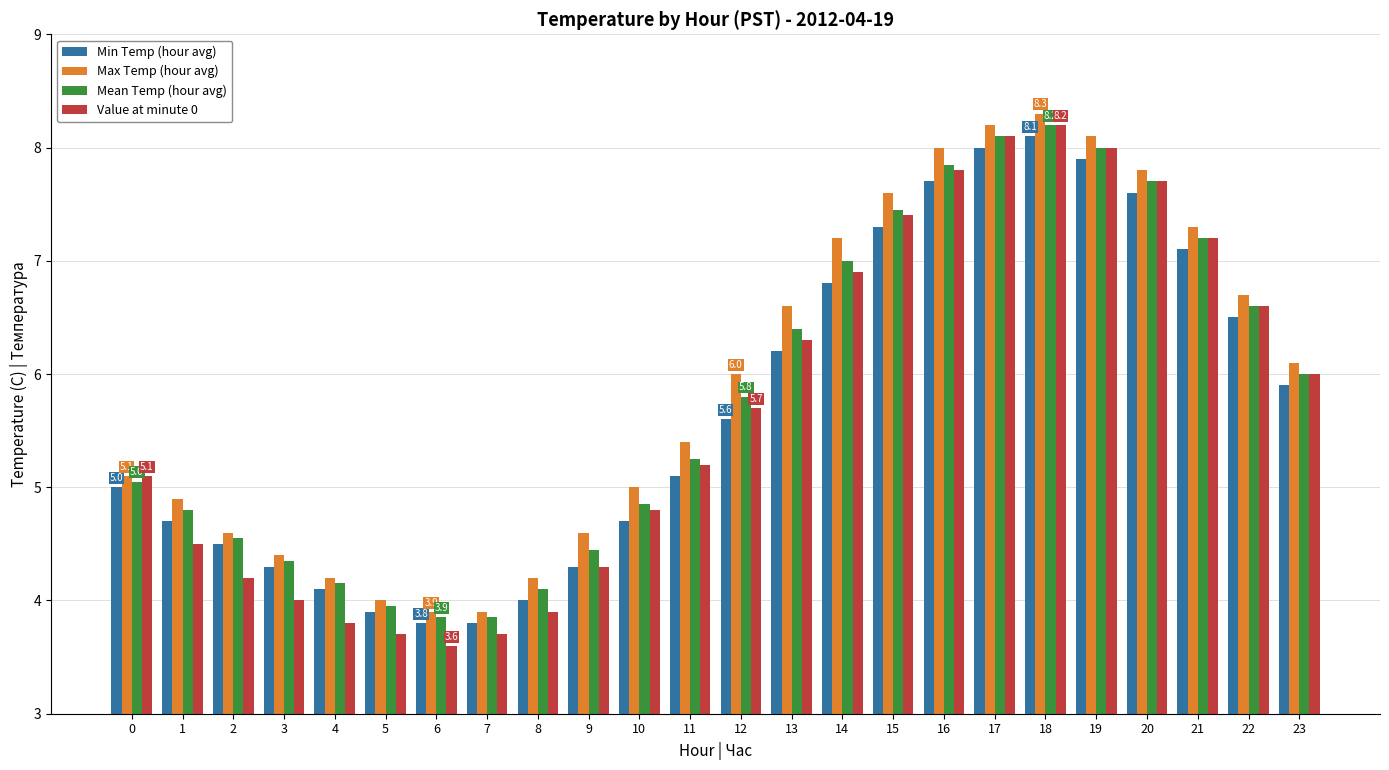

True or false: Max Temp (hour avg) has a value of 3.3 at 13.

False